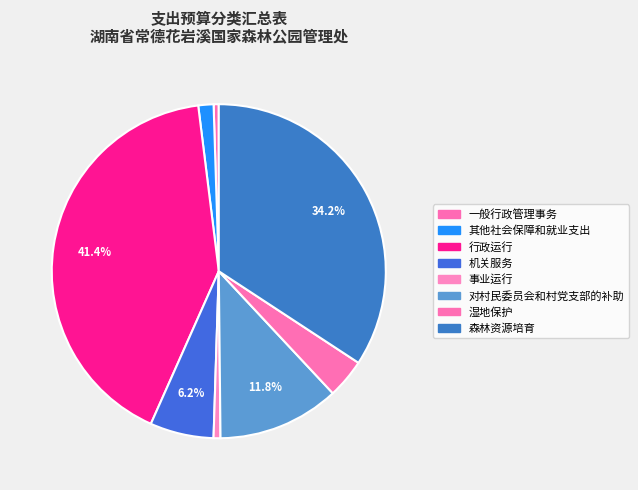

What percentage is NOT represented by 森林资源培育?

65.8%